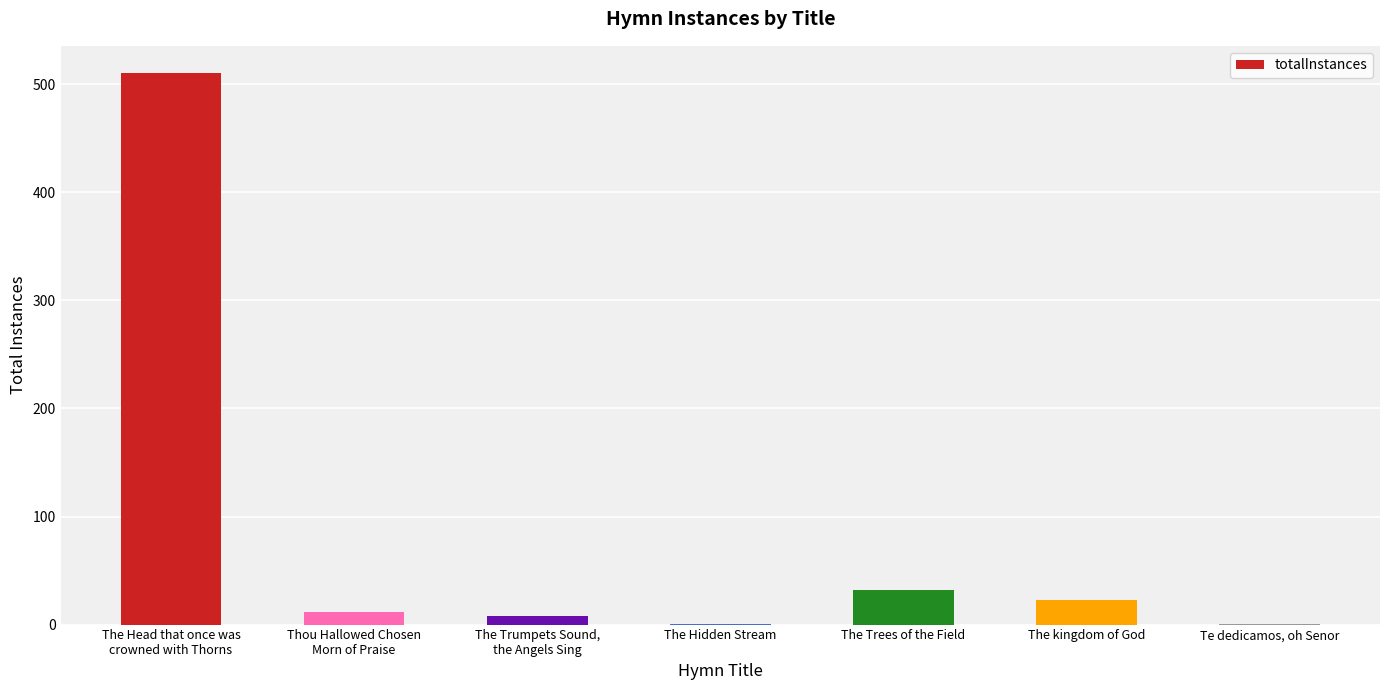

Reading left to right, what are all the values shown in this chart?

The Head that once was
crowned with Thorns=510	Thou Hallowed Chosen
Morn of Praise=12	The Trumpets Sound,
the Angels Sing=8	The Hidden Stream=1	The Trees of the Field=32	The kingdom of God=23	Te dedicamos, oh Senor=1